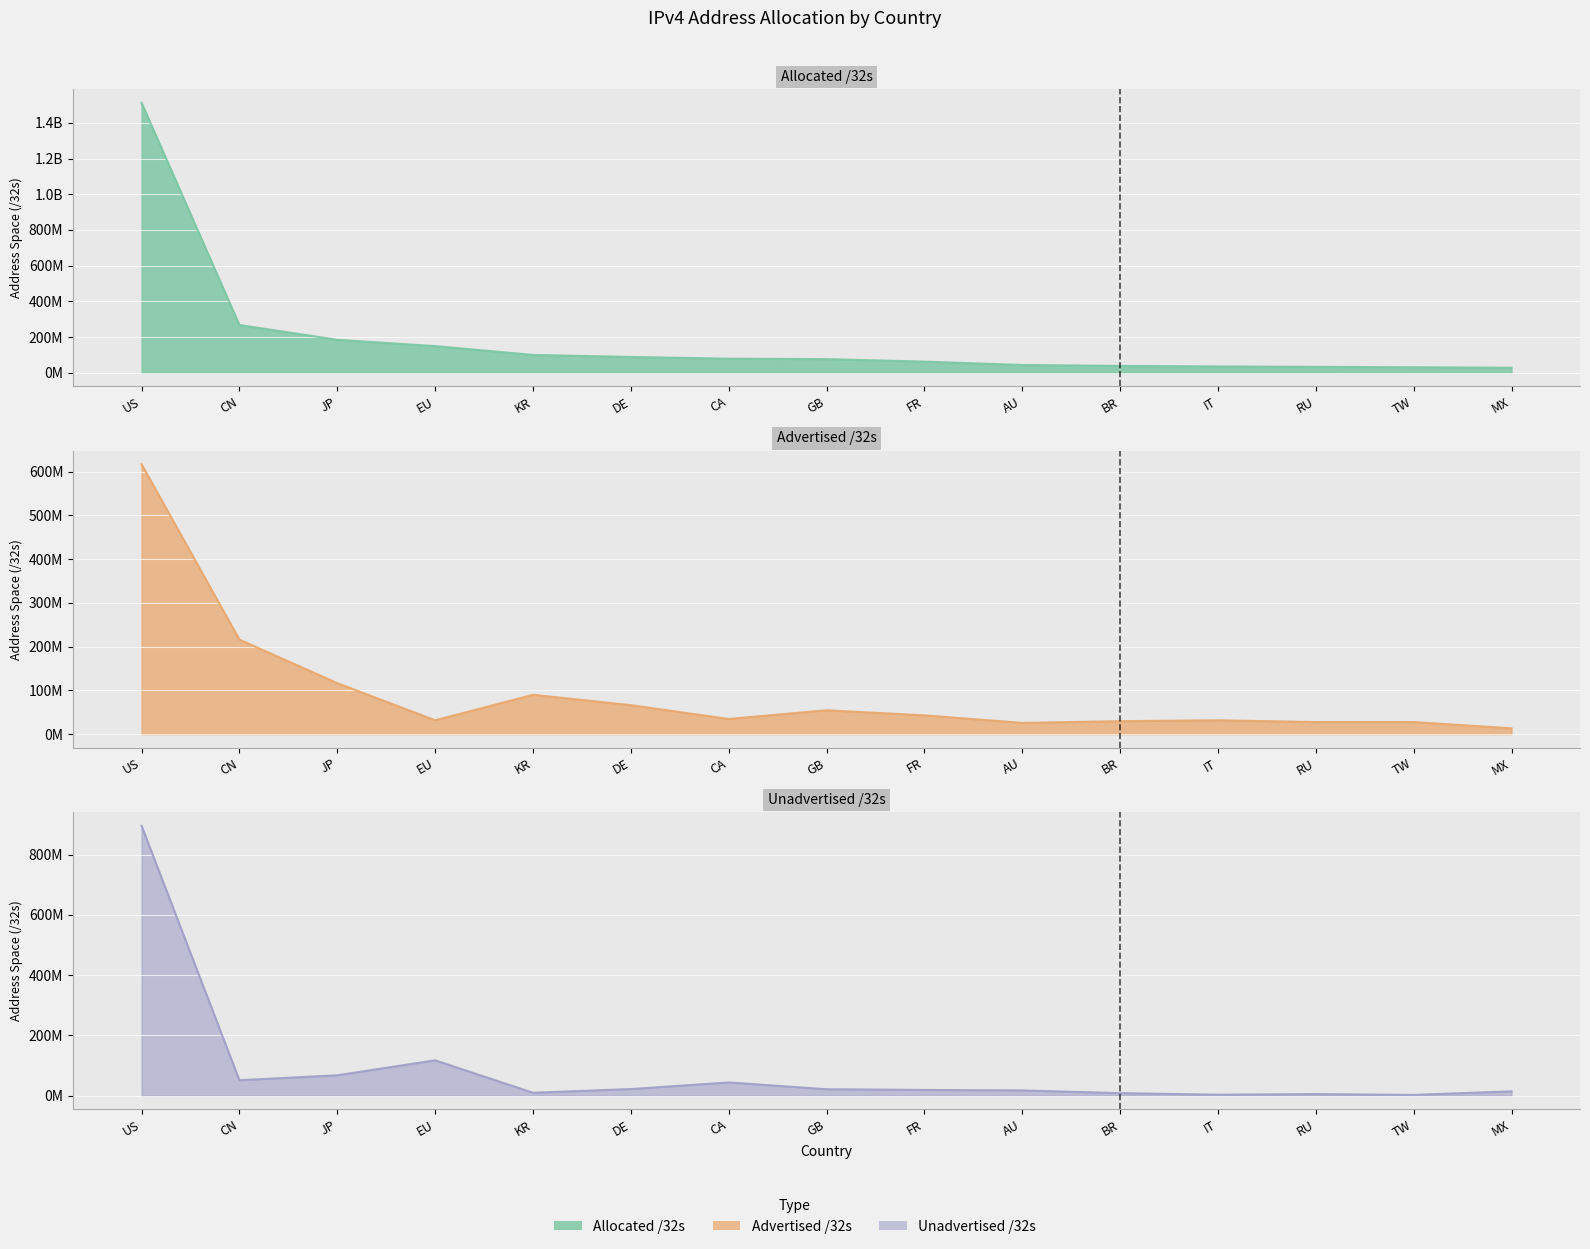

Which series has the widest spread of values?

Allocated /32s